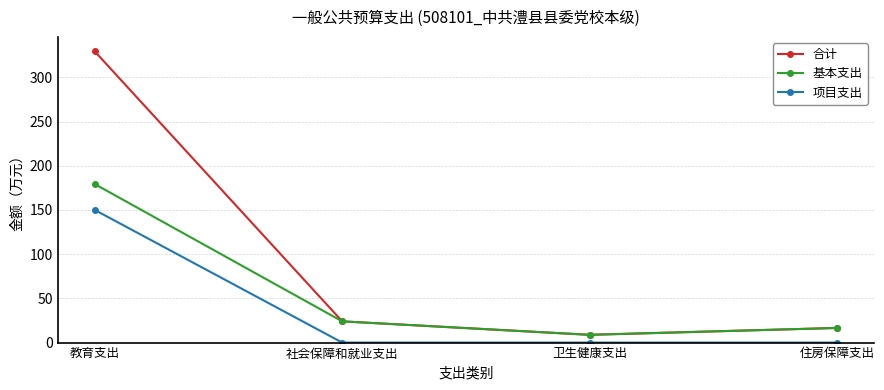

At which label does 基本支出 reach its peak?

教育支出